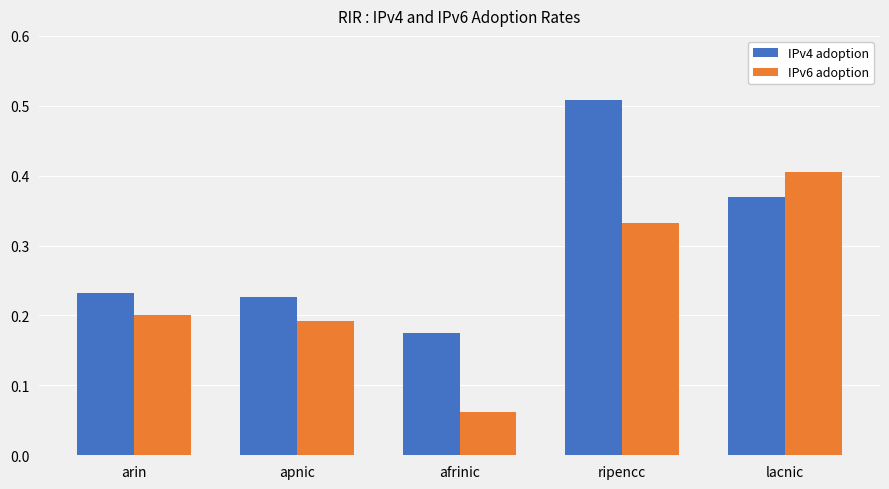

Rank the series by their maximum value, from highest to lowest.

IPv4 adoption, IPv6 adoption